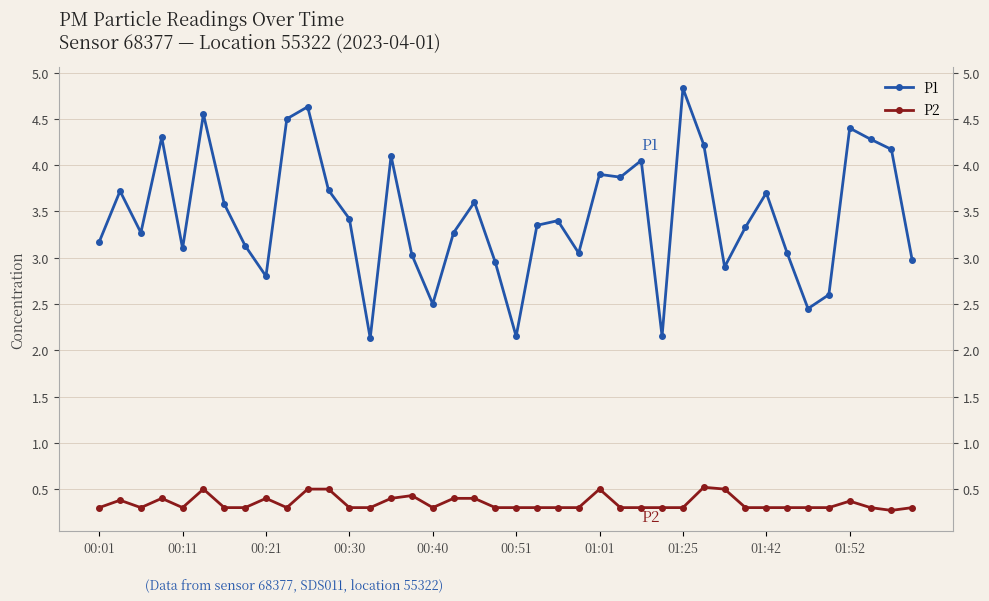

What is the sum of all P2 values?

14.0